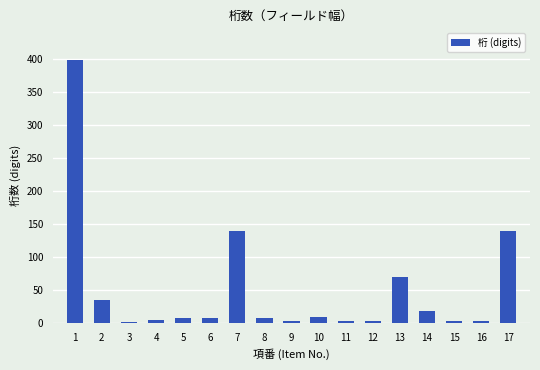

What is the difference between the maximum and minimum values?

396